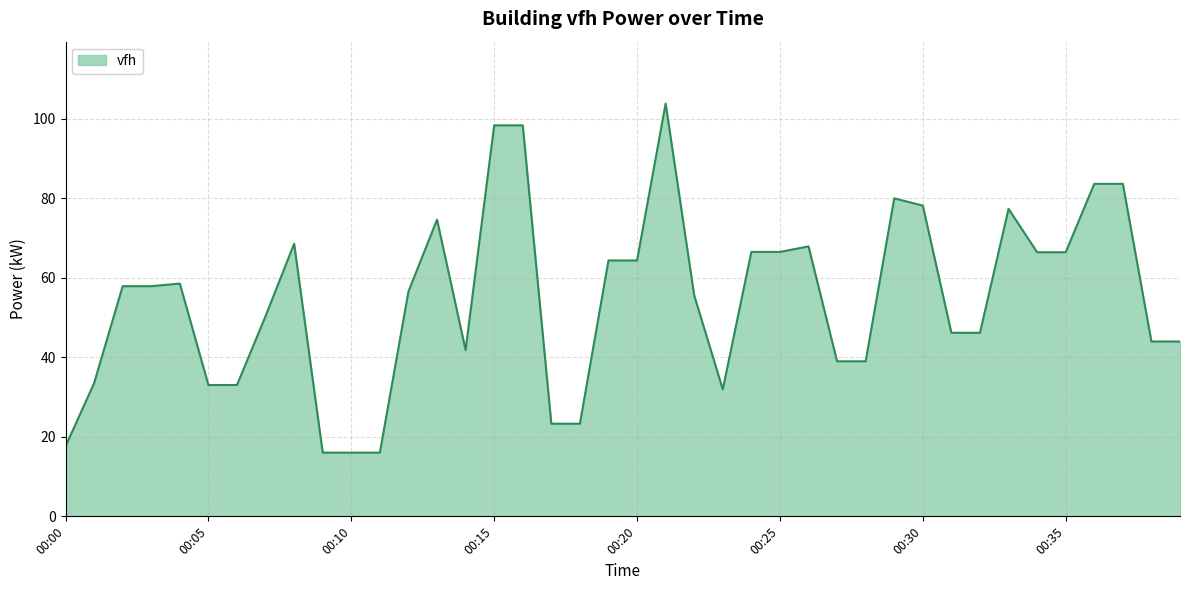

What is the smallest value displayed?

16.0